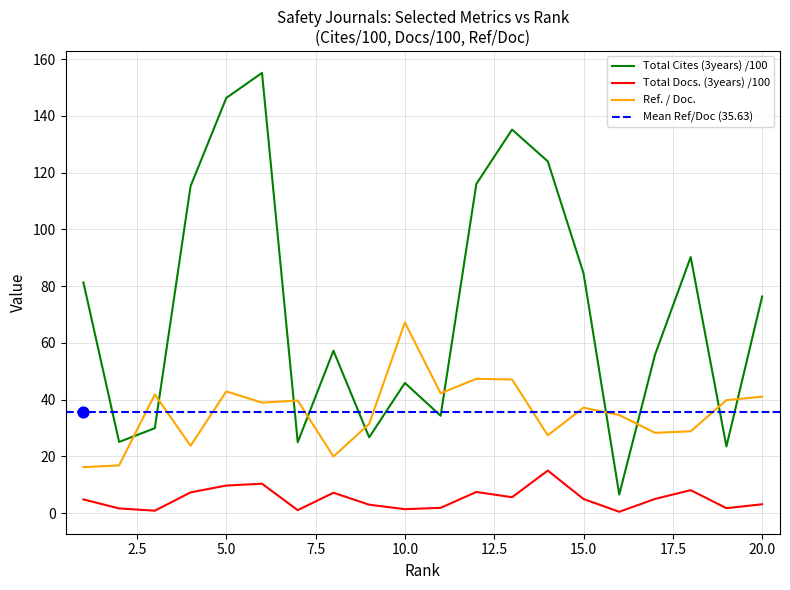

Which series reaches the maximum Y coordinate?

Total Cites (3years)